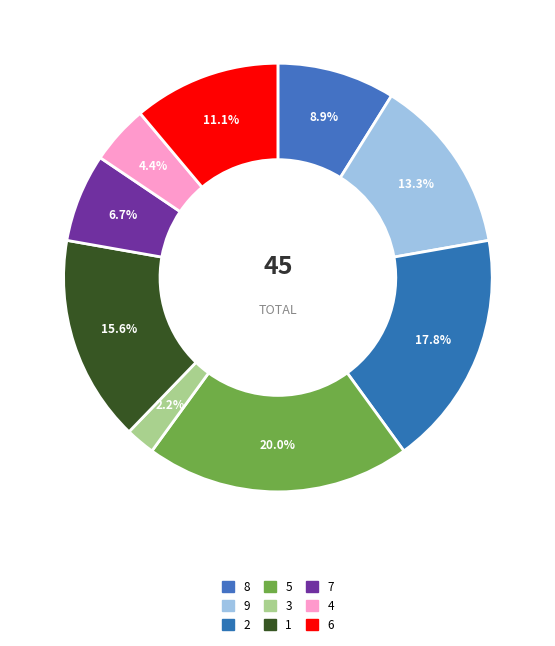

What portion of the pie excludes 7?

93.3%